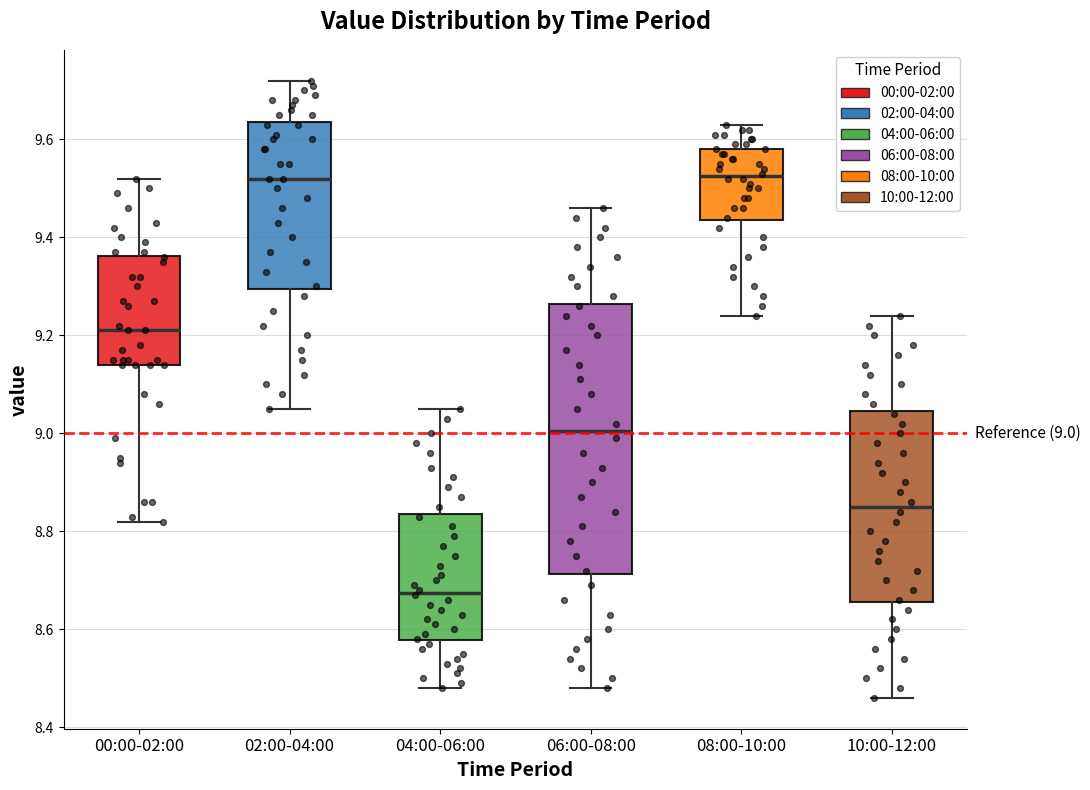

Comparing the boxes themselves (not the whiskers), which one is the tallest?

06:00-08:00